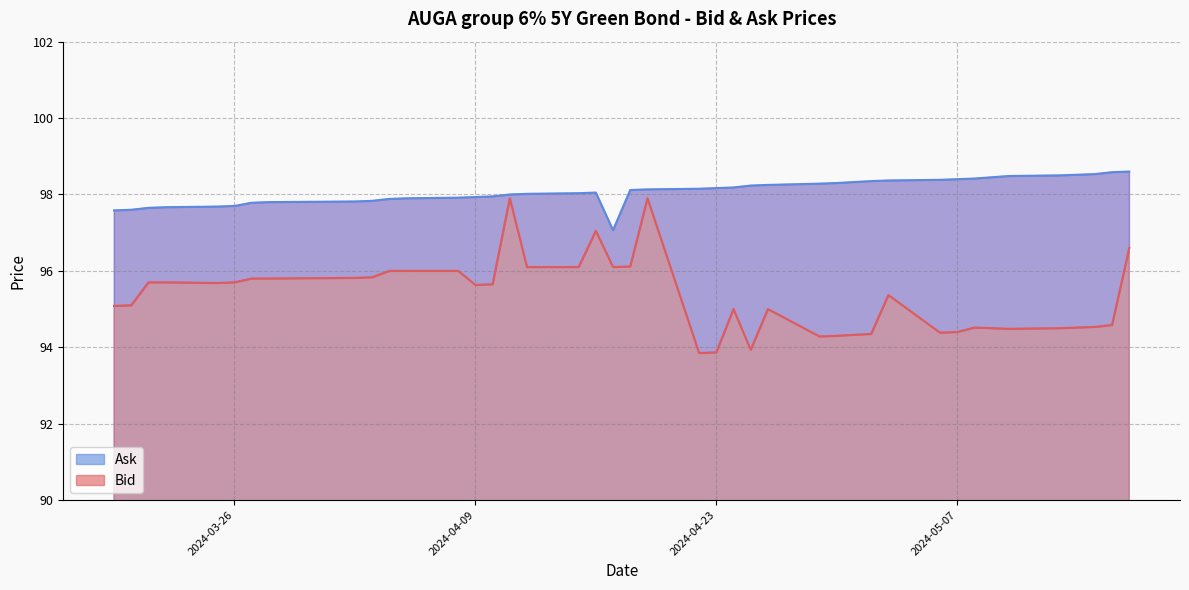

What is the maximum value for Ask?

98.6